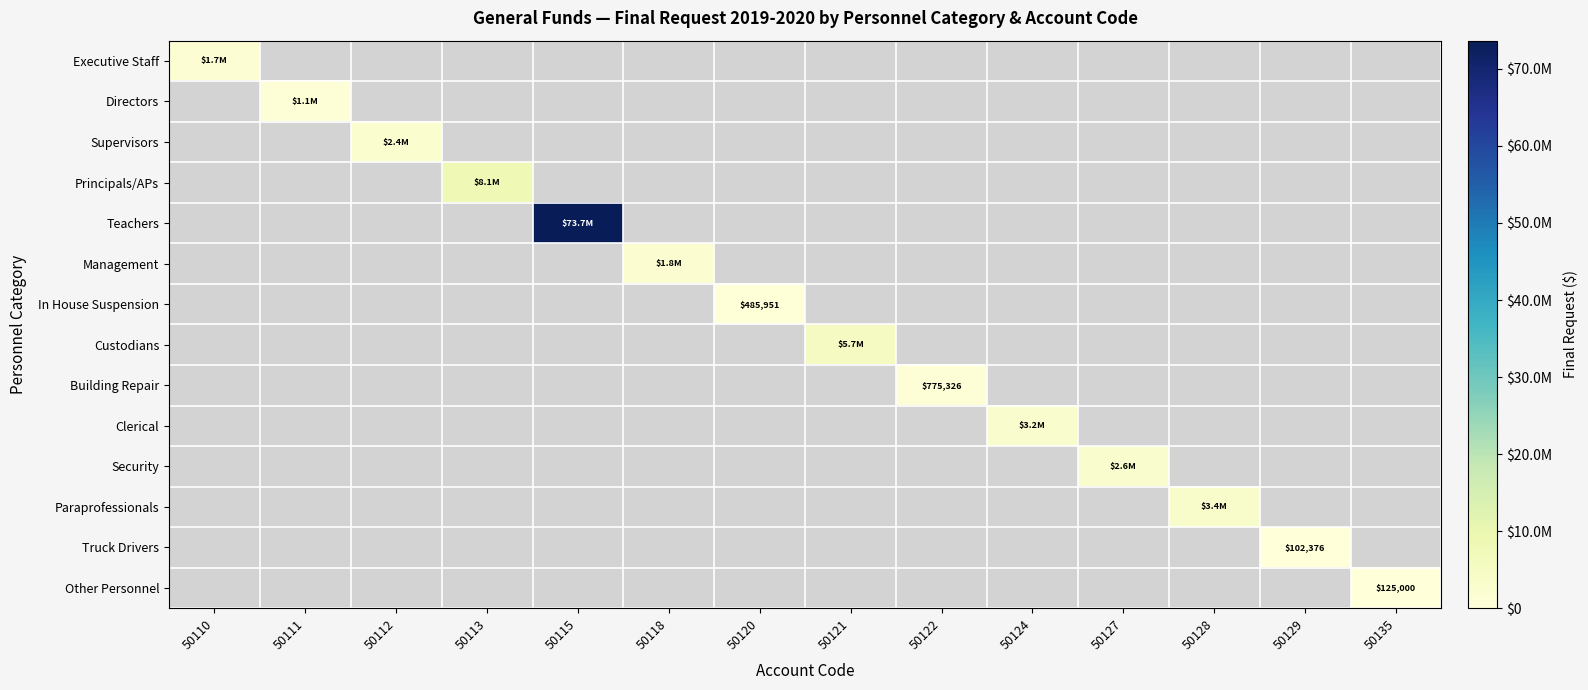

True or false: In House Suspension has a value of 485951 at 50120.

True